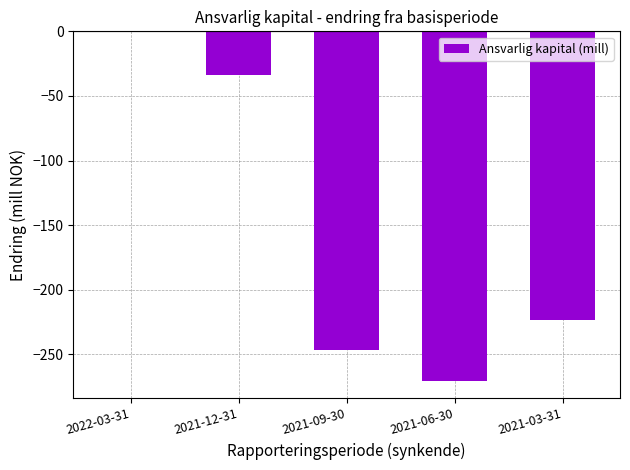

At which category does the chart reach its peak across all series?

2022-03-31